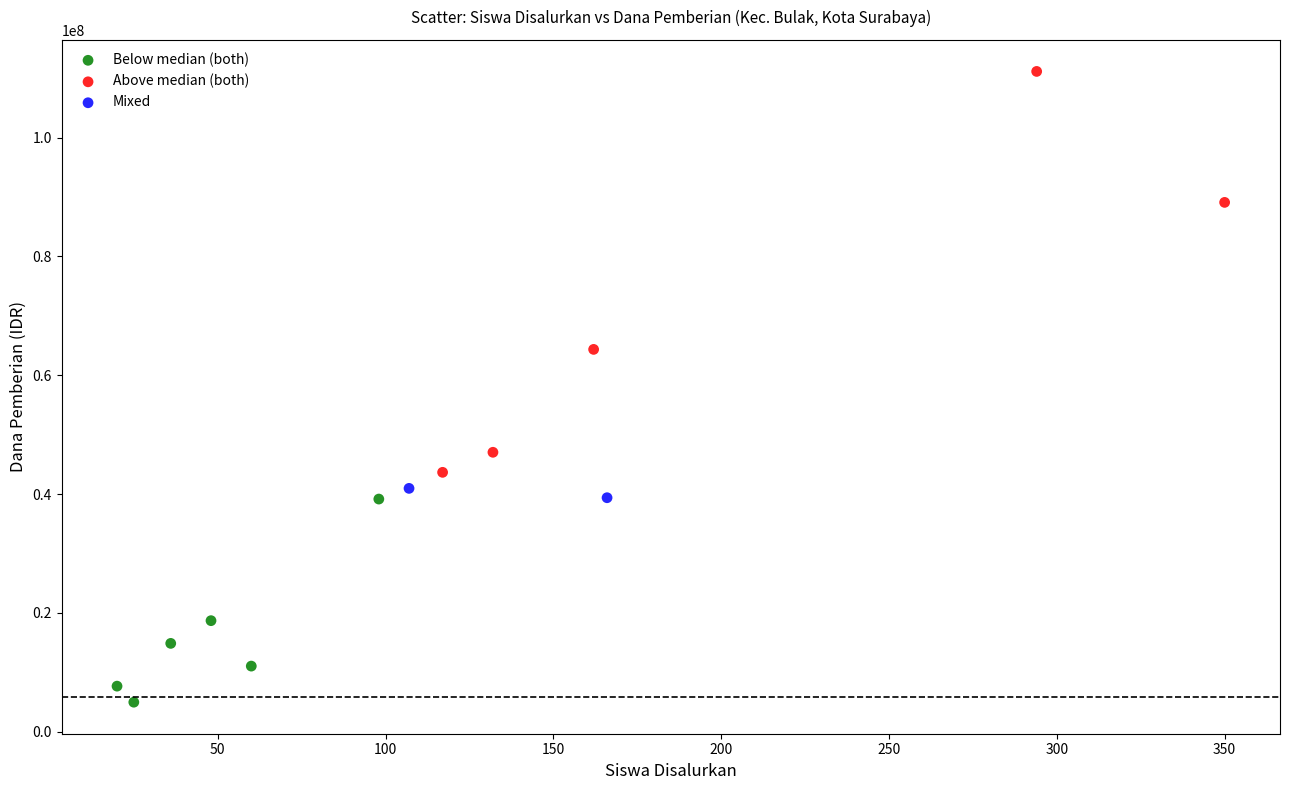

What are all the series names shown in the legend?

Below median (both), Above median (both), Mixed